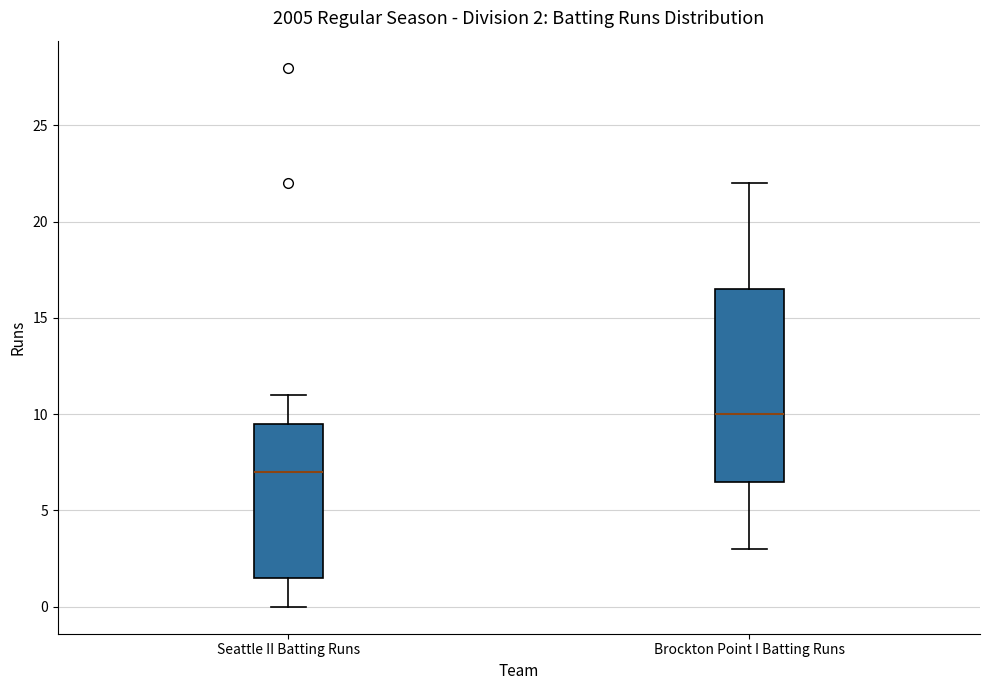

Which box's median line is the highest?

Brockton Point I Batting Runs